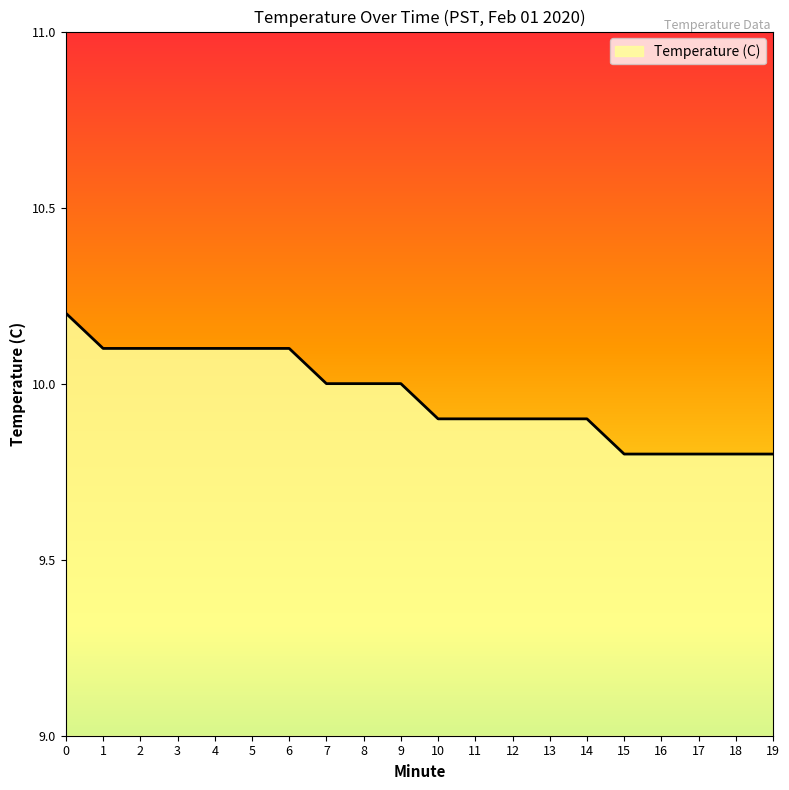

Is it true that the value at 0 is 6.3?

False